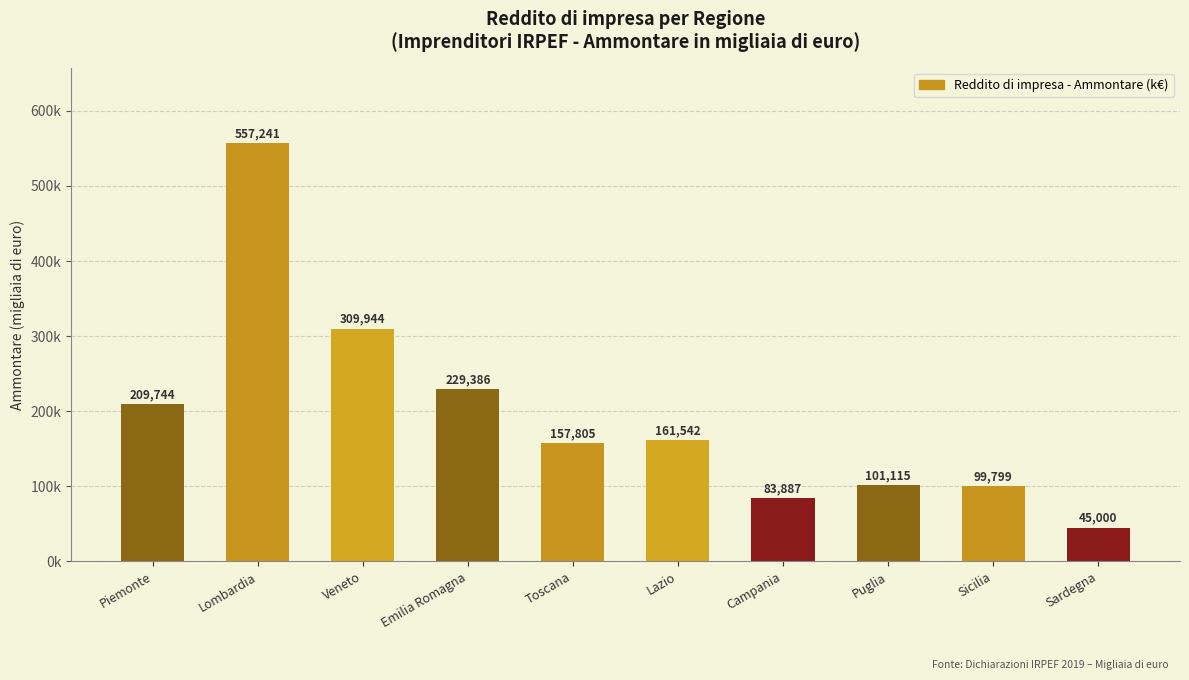

Which has a higher value, Sicilia or Campania?

Sicilia